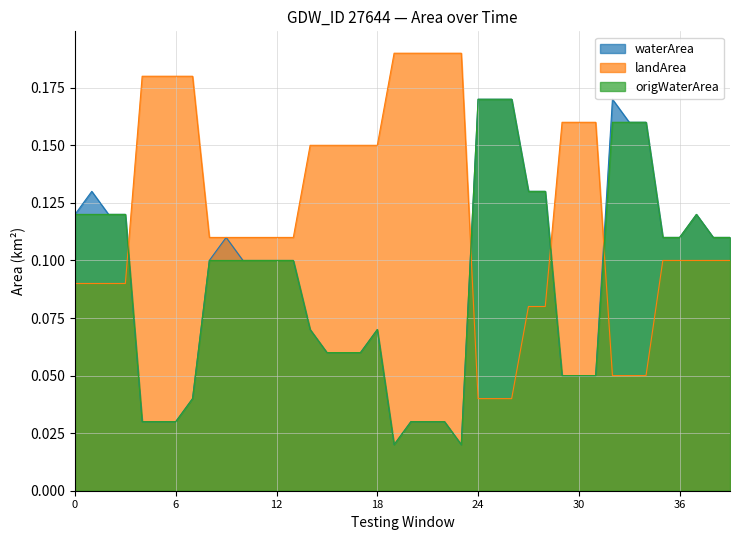

True or false: origWaterArea has a value of 0.2 at 12.

False